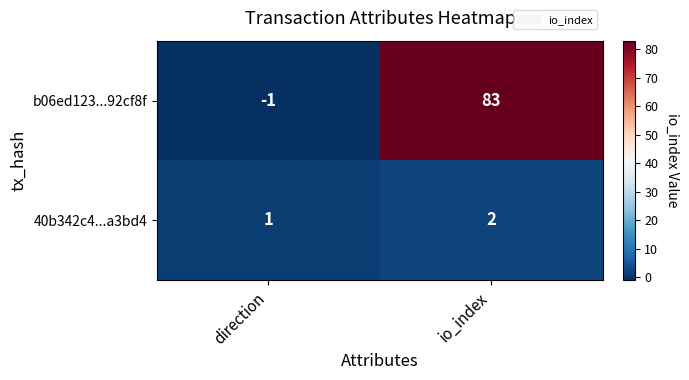

Rank the series by their average value, from lowest to highest.

40b342c4...a3bd4, b06ed123...92cf8f